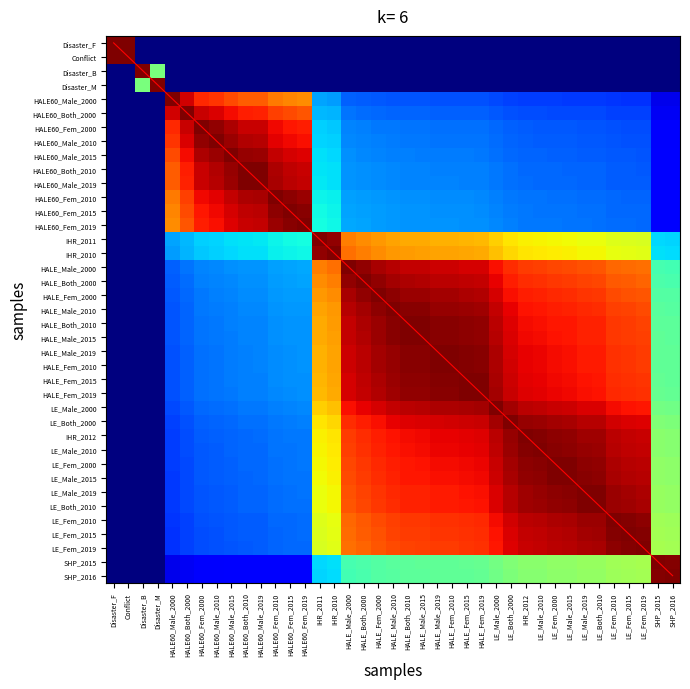

Count the number of data series in this chart.

40